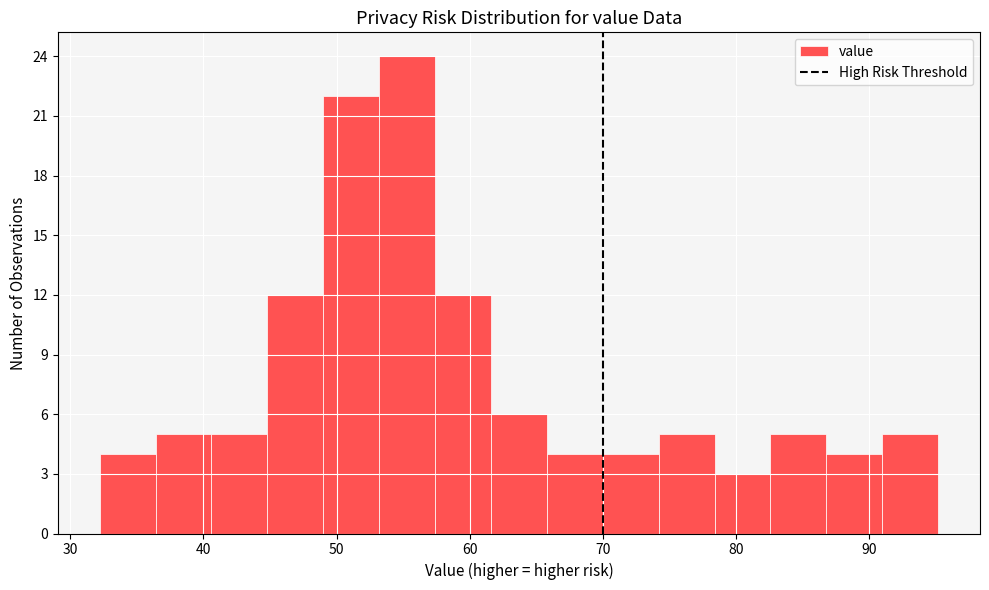

Reading left to right, list every bar in this chart as the range it spans on the x-axis followed by its height. Neither the bar edges nor the heights are printed on the chart, so give them approximately, as read against the axes.

32.2 to 36.4: 4
36.4 to 40.6: 5
40.6 to 44.8: 5
44.8 to 49.0: 12
49.0 to 53.2: 22
53.2 to 57.4: 24
57.4 to 61.6: 12
61.6 to 65.8: 6
65.8 to 70.0: 4
70.0 to 74.2: 4
74.2 to 78.4: 5
78.4 to 82.6: 3
82.6 to 86.8: 5
86.8 to 91.0: 4
91.0 to 95.2: 5